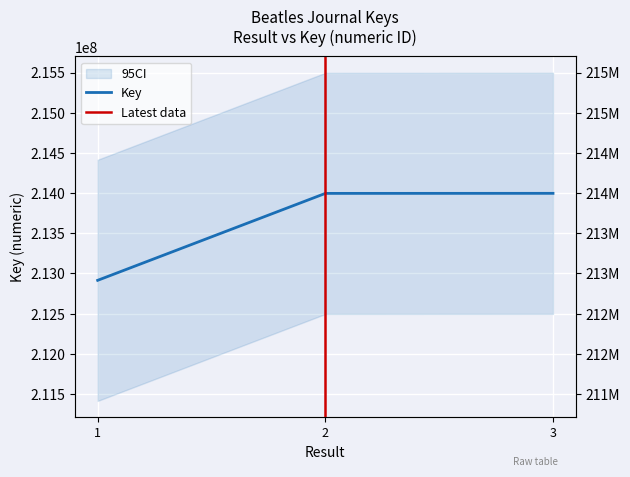

The chart shows a value of 283834537 at 1. True or false?

False